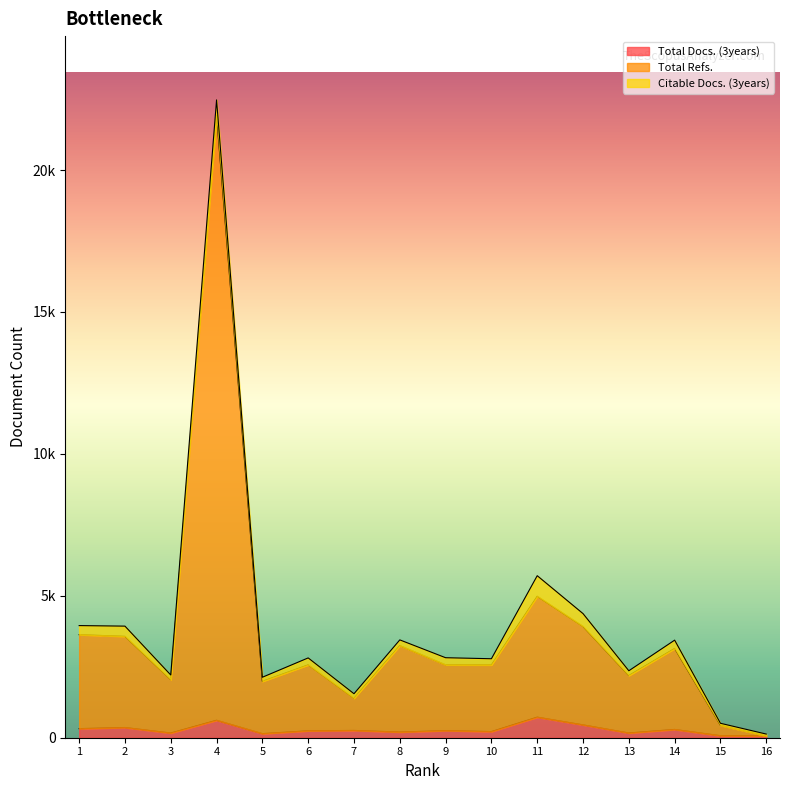

What is the value of the Total Refs. point at the 8th from the left?

3247